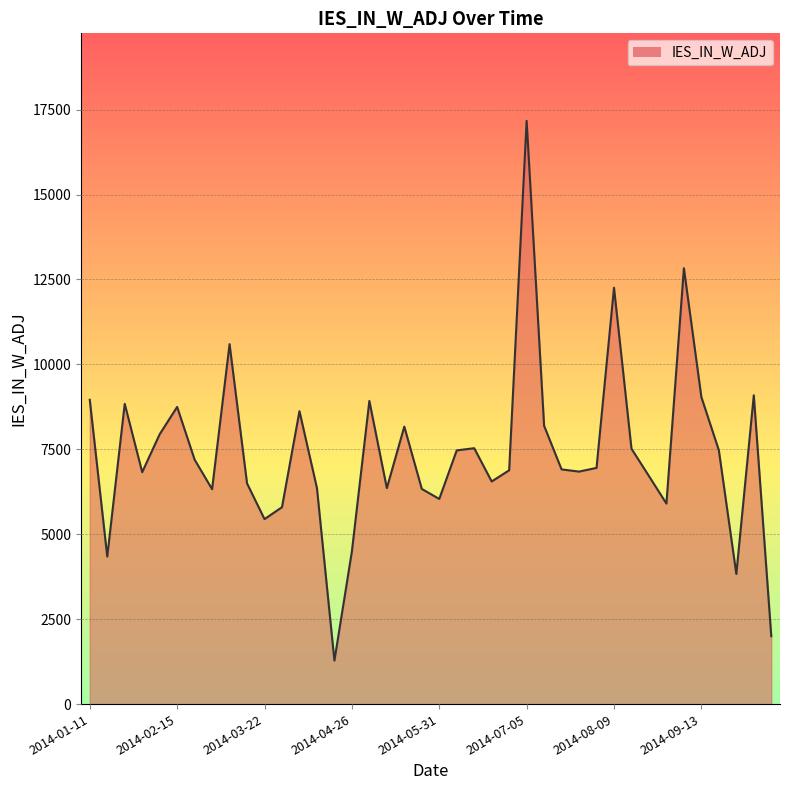

What is the difference between the maximum and minimum values?

15889